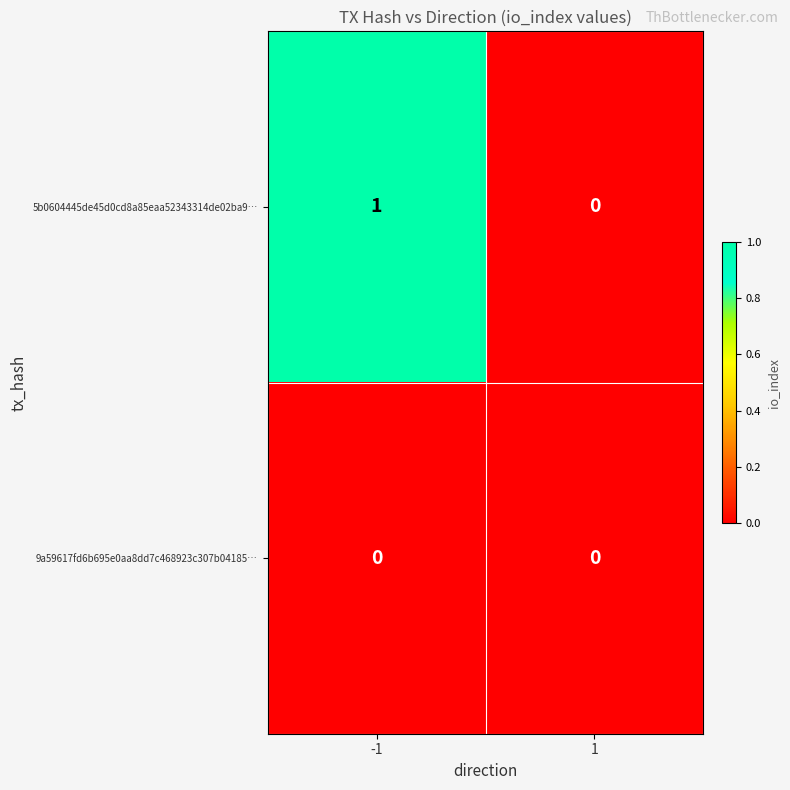

List the series in order of their peak value, highest first.

5b0604445de45d0cd8a85eaa52343314de02ba9…, 9a59617fd6b695e0aa8dd7c468923c307b04185…